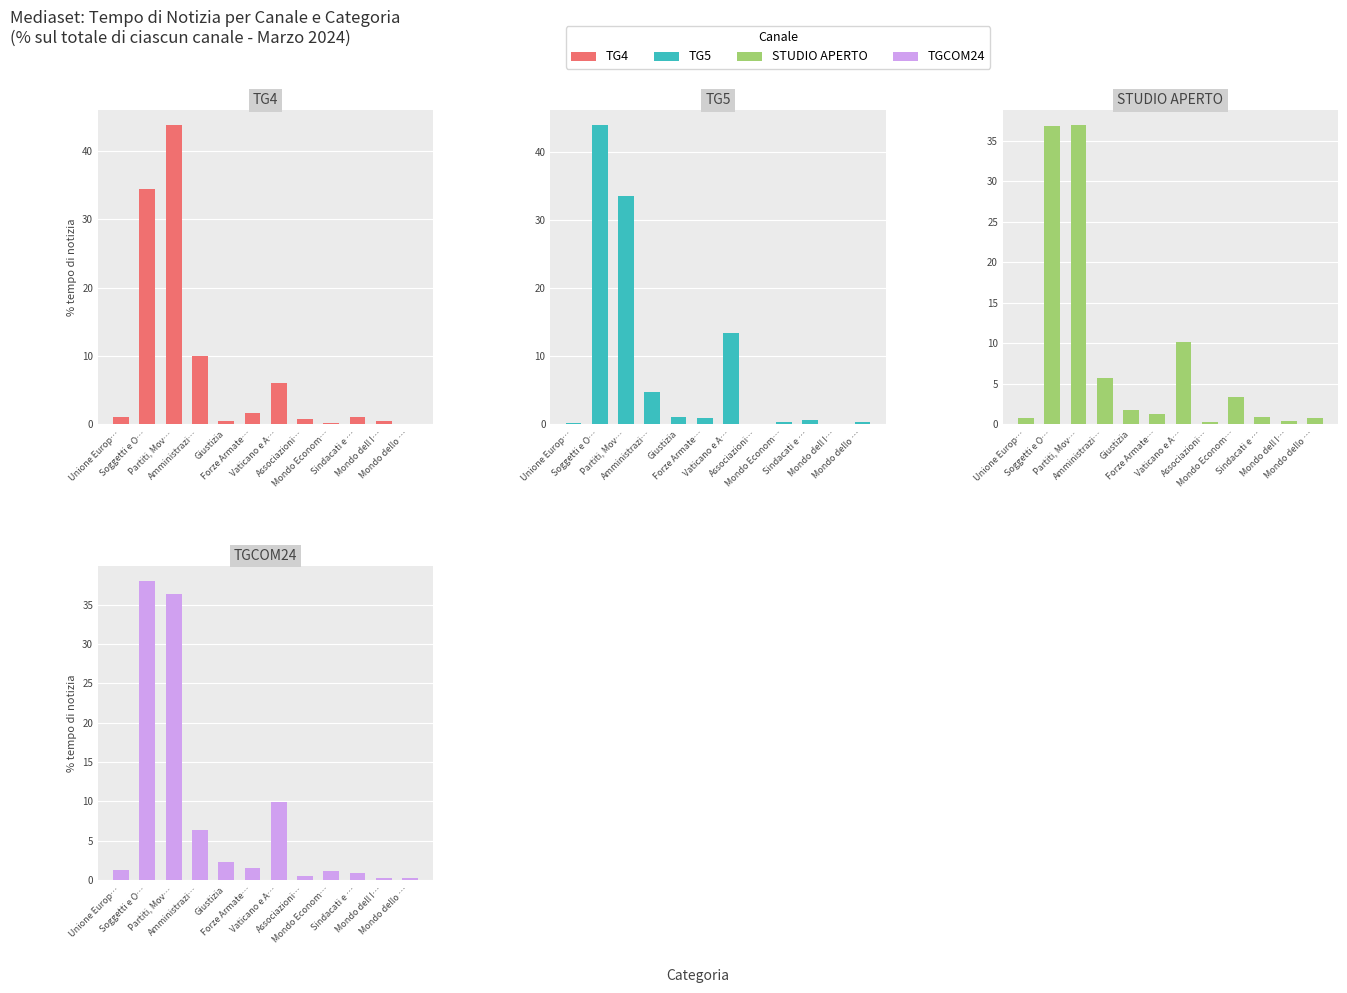

What is the average value of the TGCOM24 series?

8.2